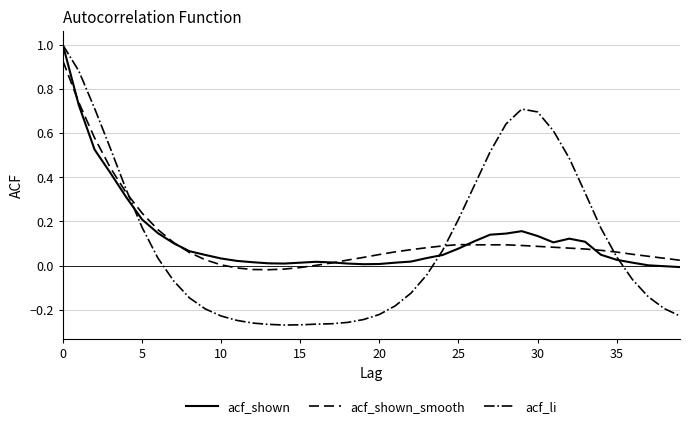

Does the chart have visible grid lines?

Yes